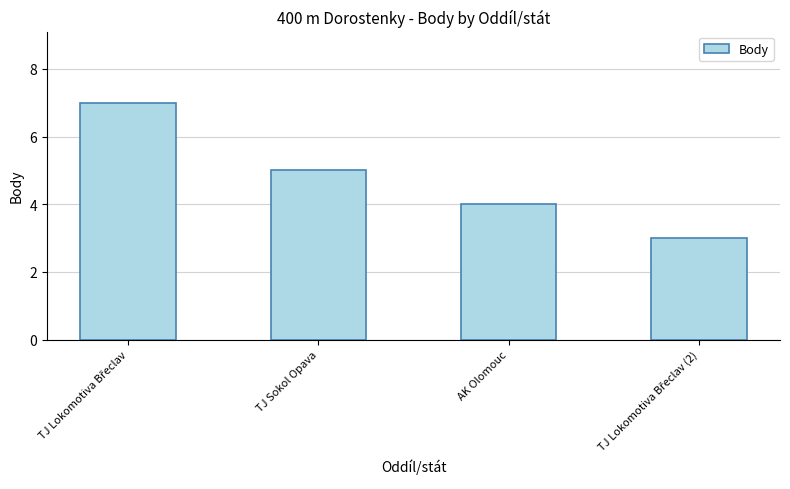

What is the smallest value displayed?

3